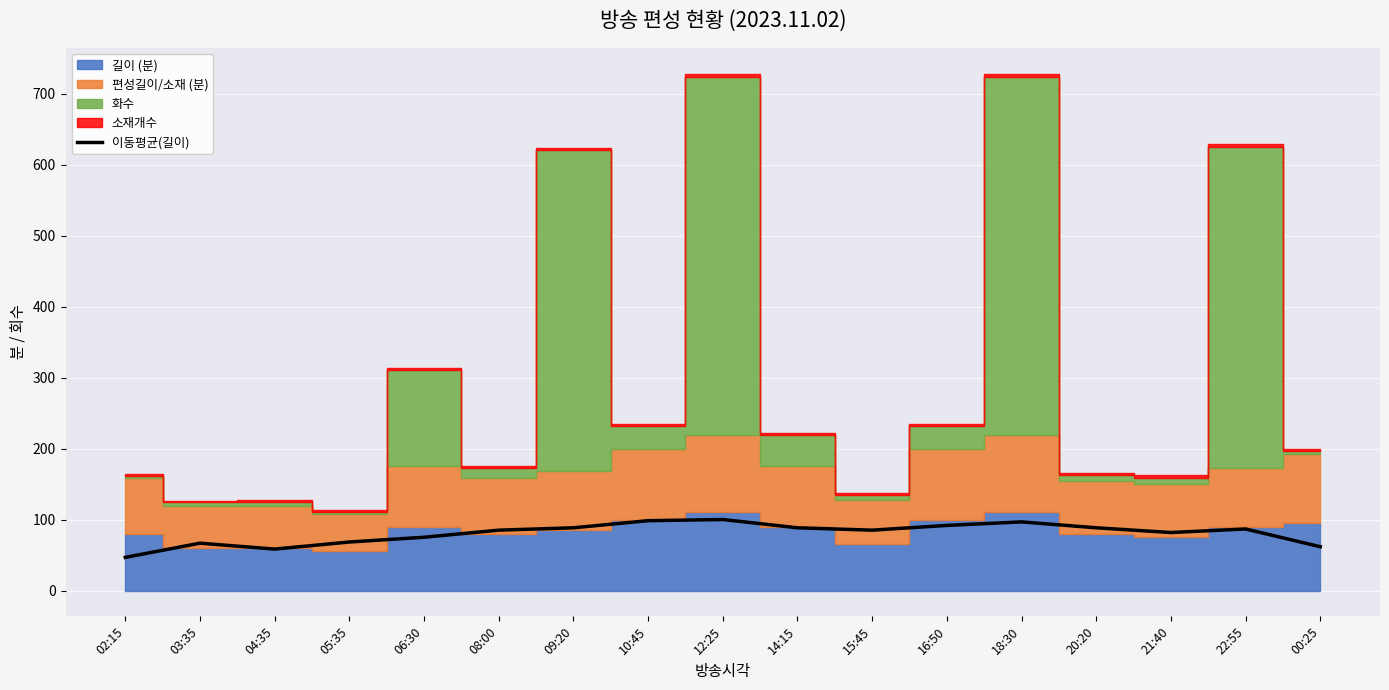

Reading left to right, list all the values displayed in this chart.

46.7	66.7	58.3	68.3	75.0	85.0	88.3	98.3	100.0	88.3	85.0	91.7	96.7	88.3	81.7	86.7	61.7